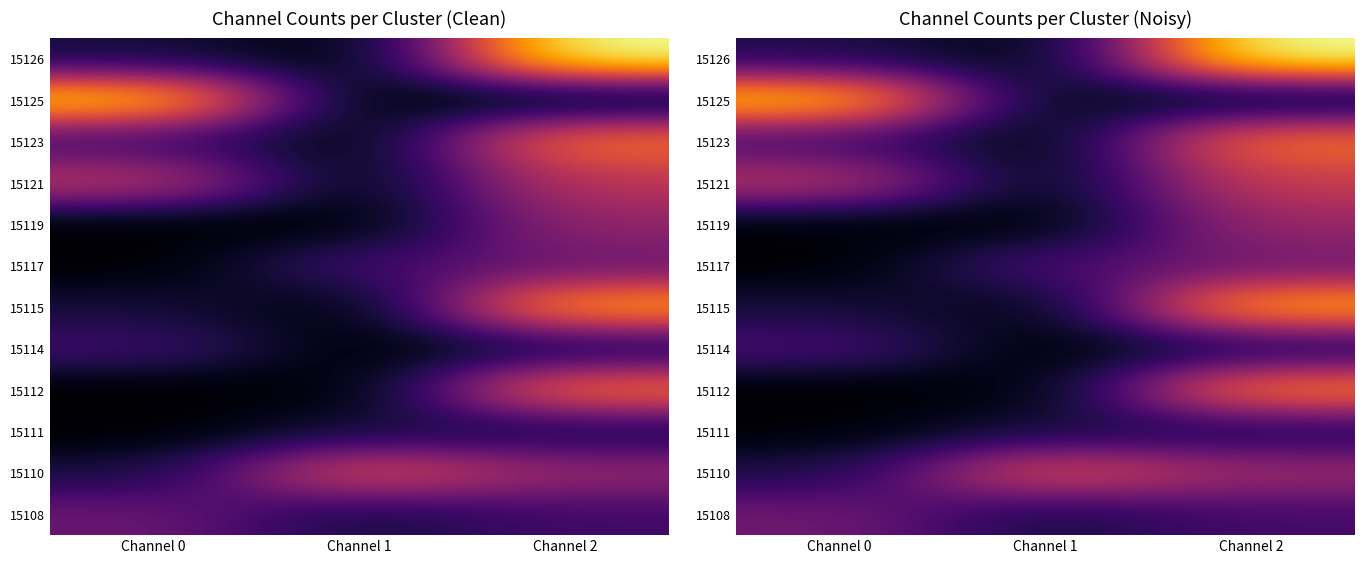

What is the difference between the highest and lowest values at Channel 1?

5.8